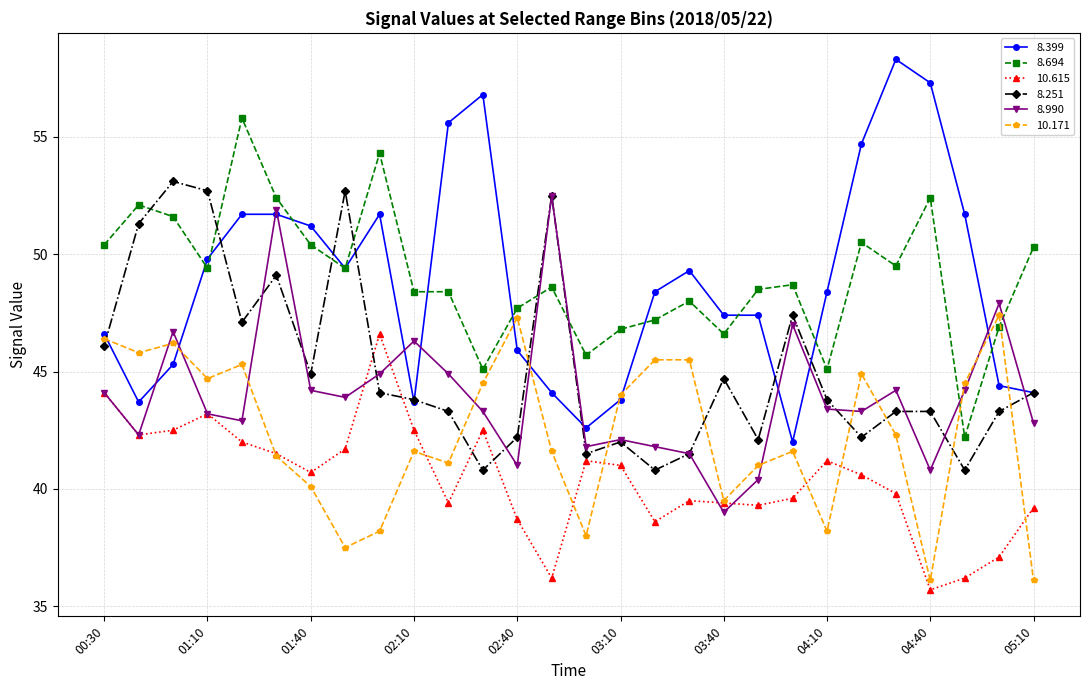

What is the maximum value for 8.251?

53.1